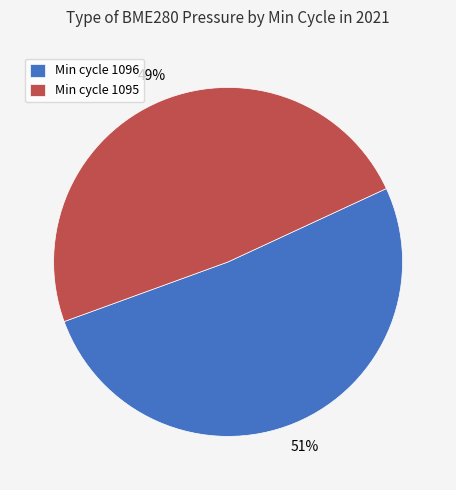

Between Min cycle 1096 and Min cycle 1095, which is larger?

Min cycle 1096